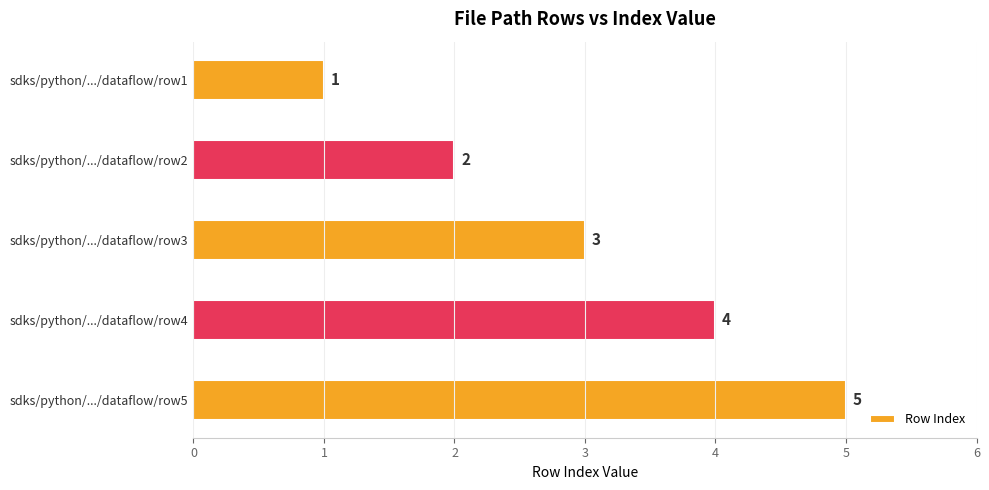

What is the value of the 1st bar from the top?

1